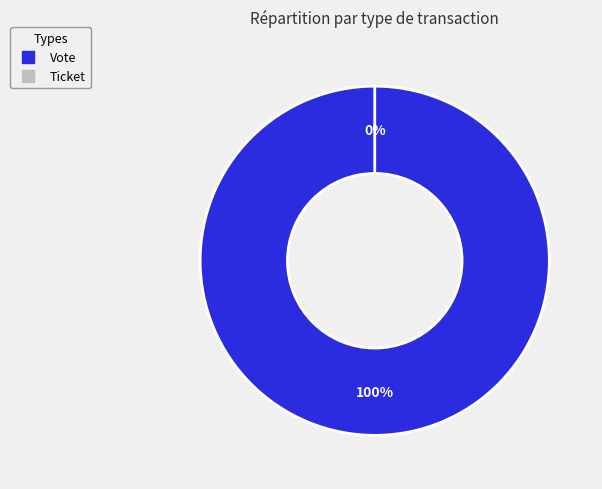

To the nearest percent, what is the difference between the largest and smallest slice percentages?

100%